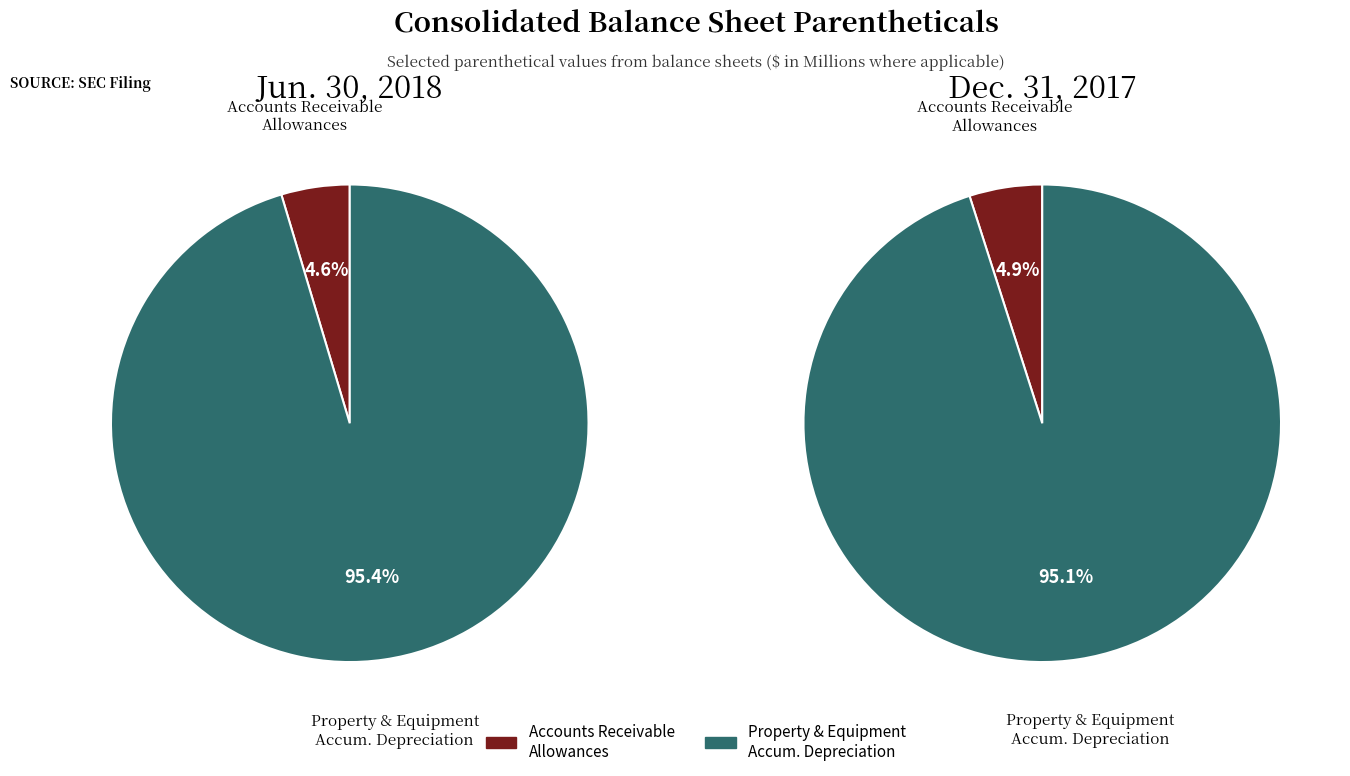

To the nearest percent, what percentage of the pie is values_2017?

95%